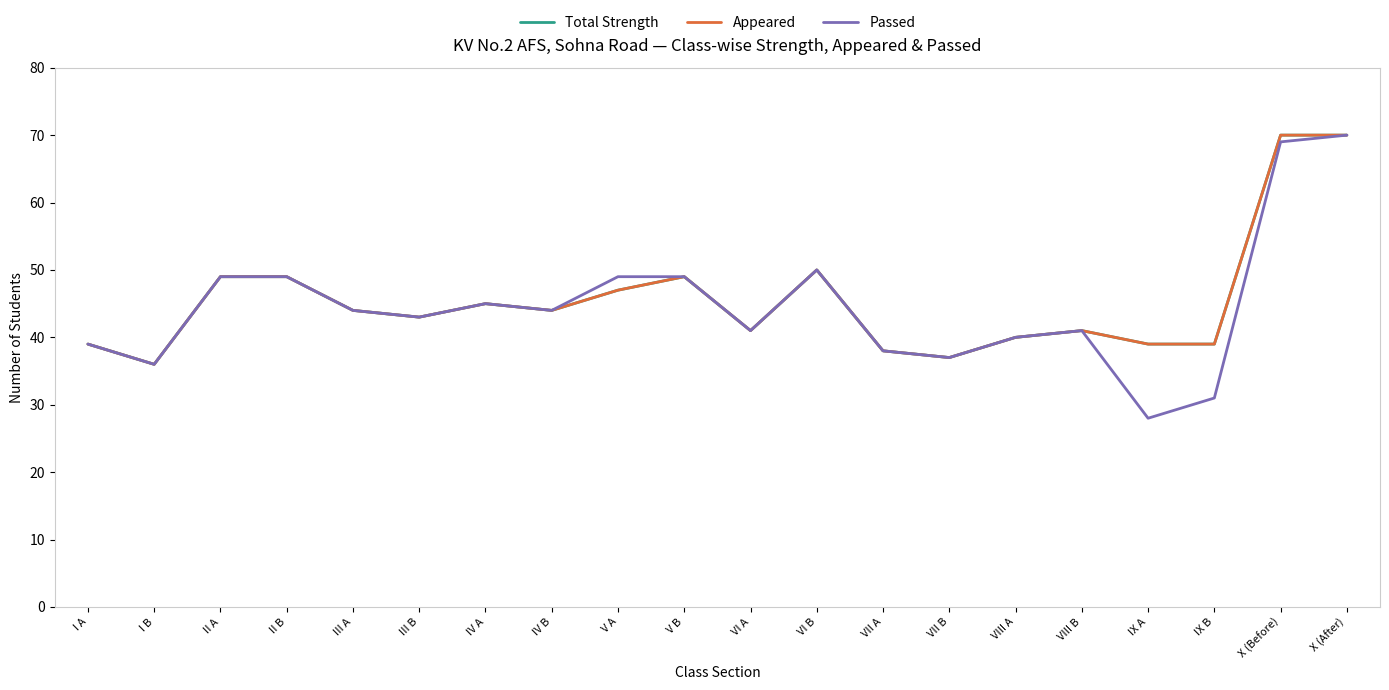

In Passed, how many points are lower than both neighbors (excluding endpoints)?

6